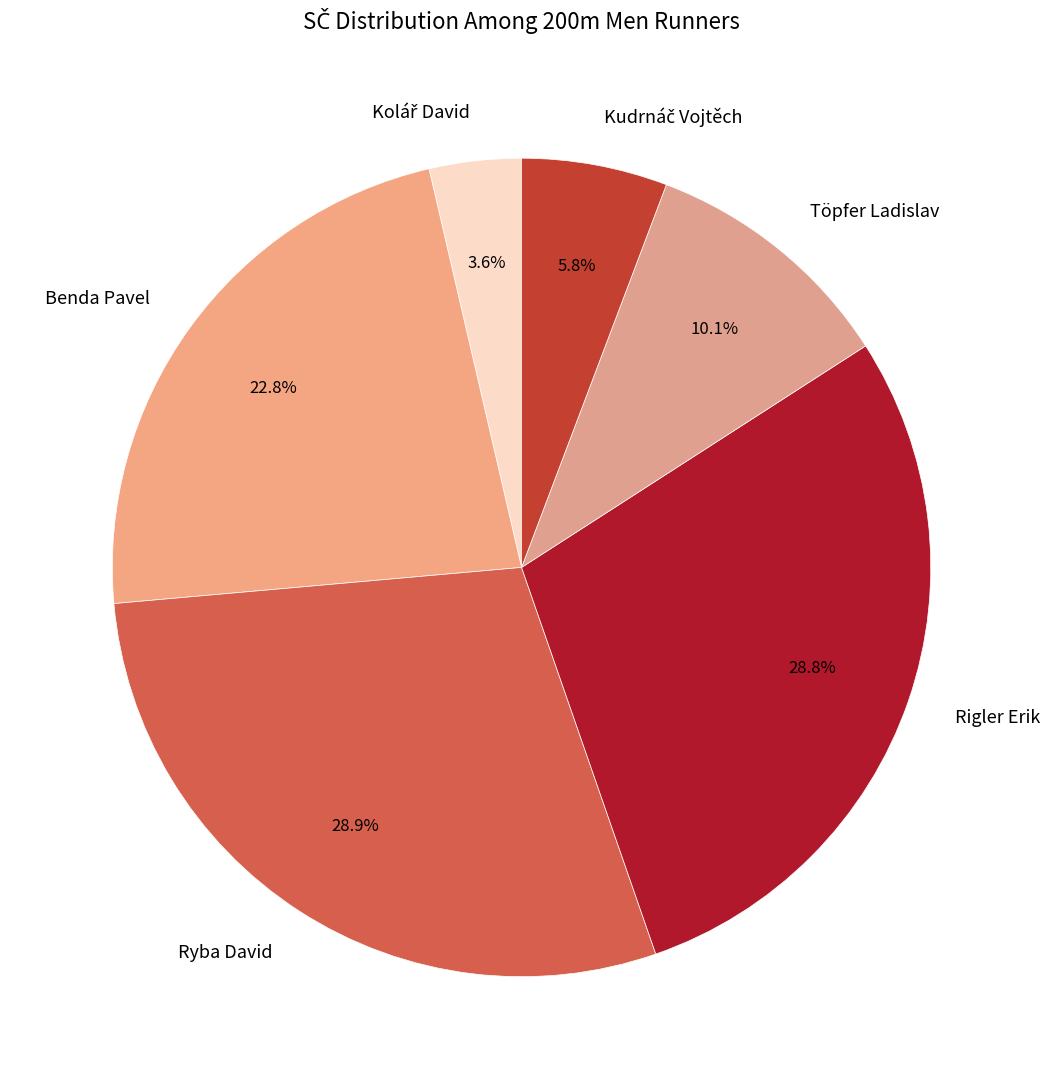

What is the ratio of the value at Benda Pavel to the value at Rigler Erik?

0.8